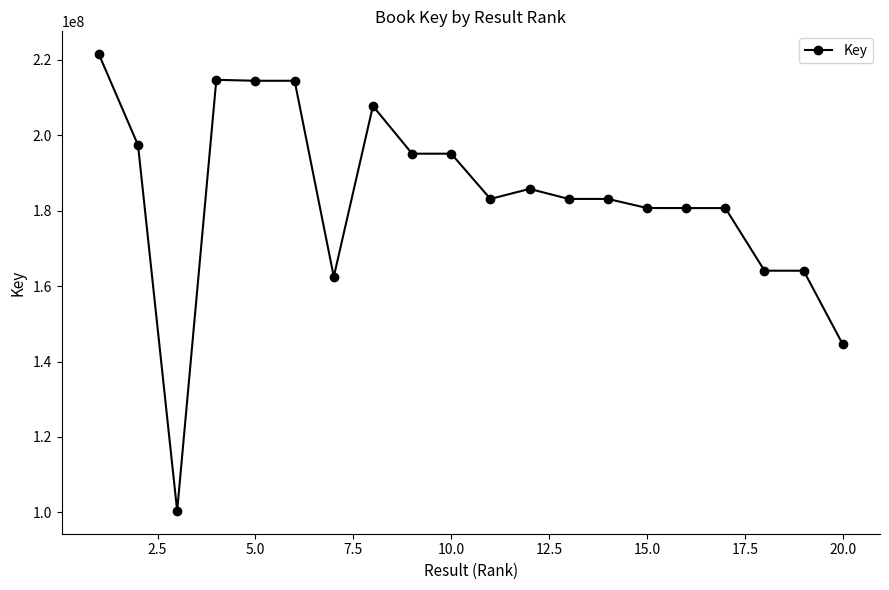

True or false: there are more than 1 points higher than both neighbors.

True